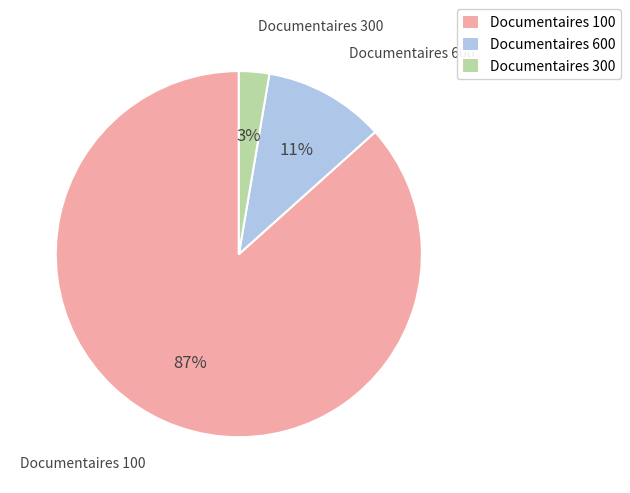

How many segments does this pie chart have?

3